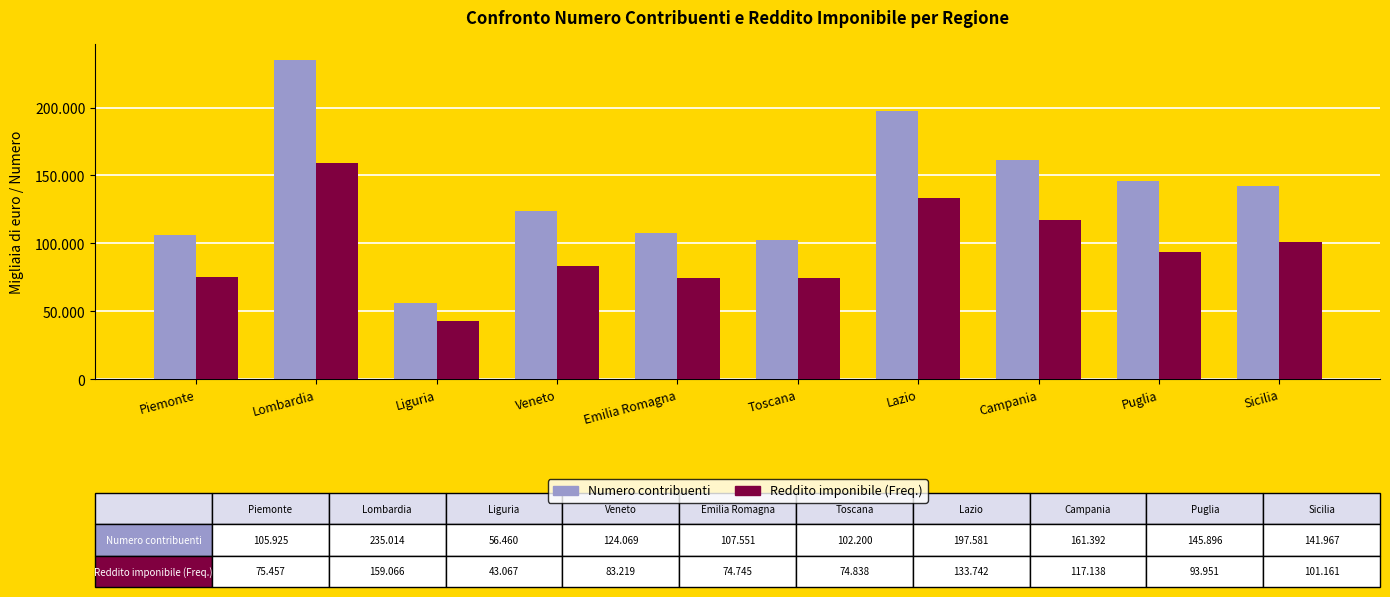

What position from the right is Emilia Romagna?

6